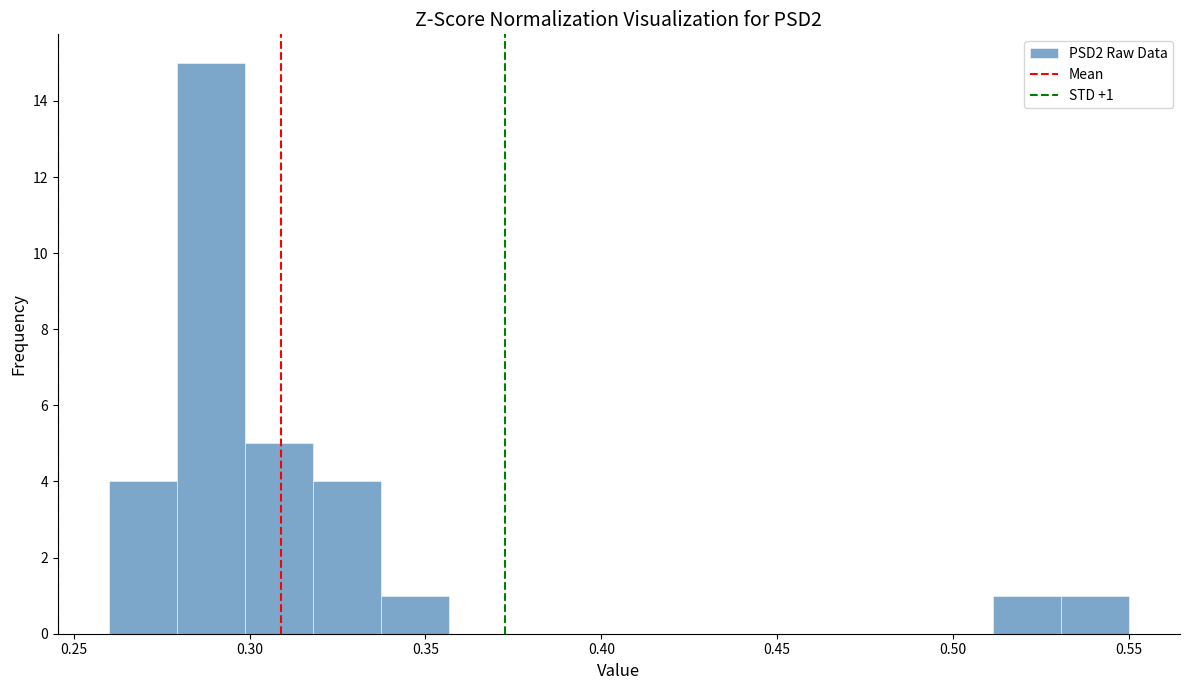

Read against the x-axis, roughly where is the centre of the tallest bar?

0.290